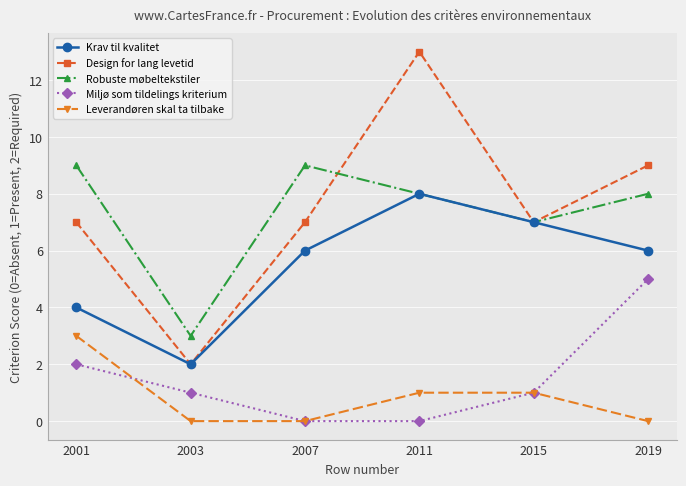

Rank the series at 2019 from highest to lowest value.

Design for lang levetid, Robuste møbeltekstiler, Krav til kvalitet, Miljø som tildelings kriterium, Leverandøren skal ta tilbake